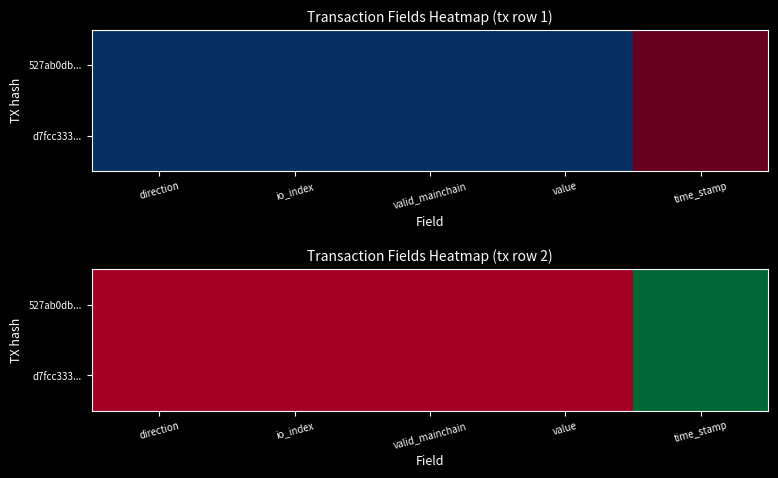

What is the sum of the 527ab0db... values at value and time_stamp?

1608273392.0